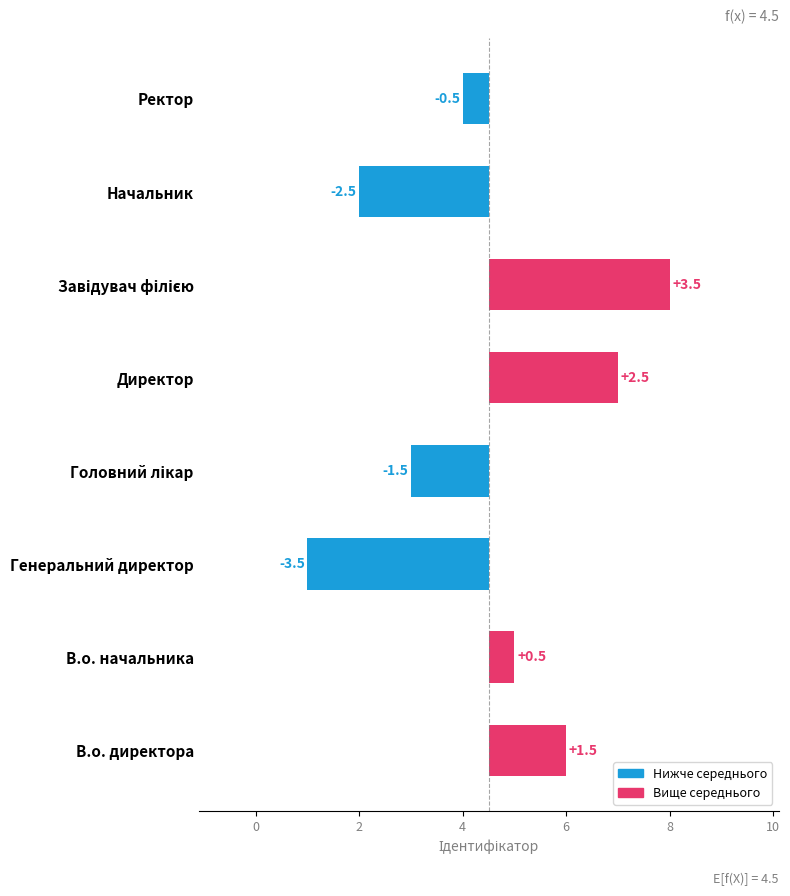

How many categories are shown in the chart?

8